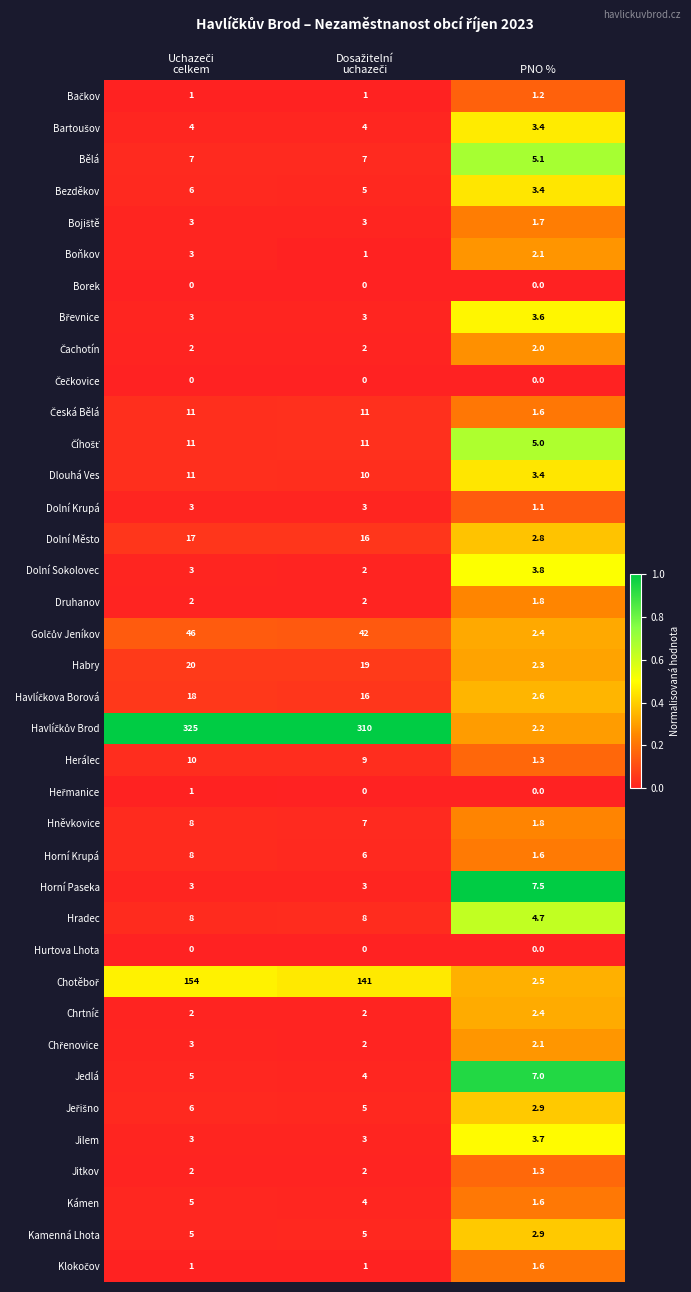

True or false: Horní Paseka has a value of 12.3 at PNO %.

False